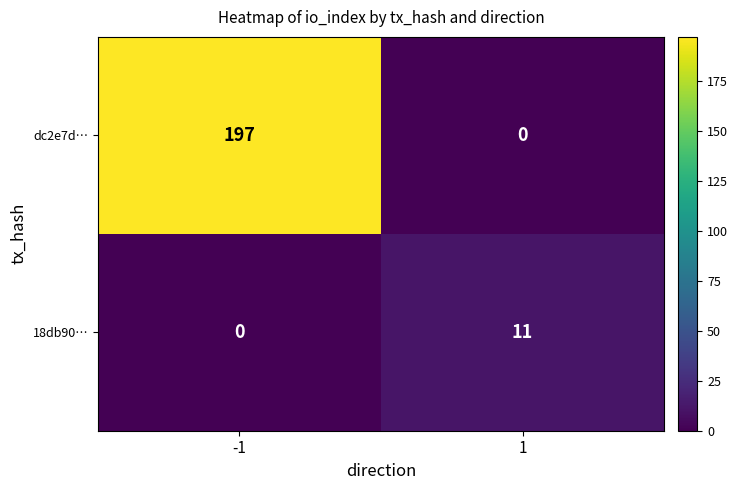

Is the value of dc2e7d… at -1 greater than the value of 18db90… at 1?

Yes